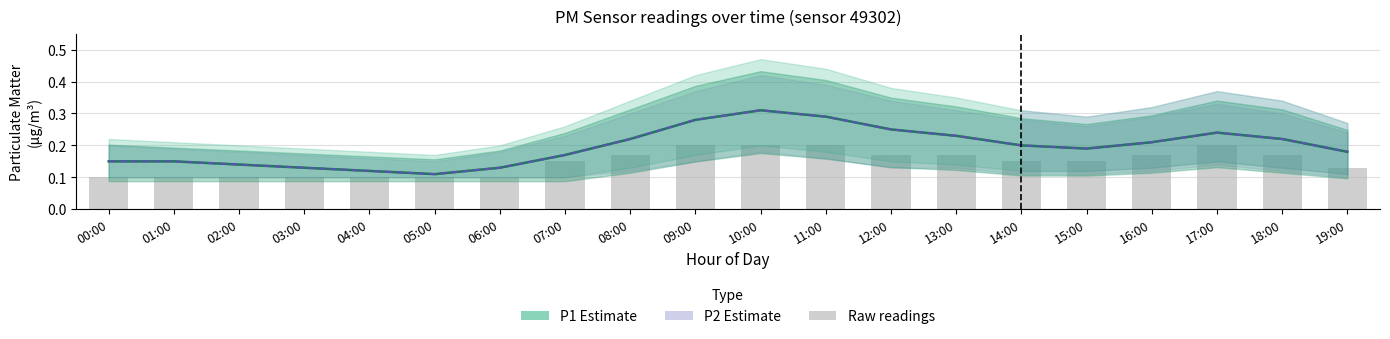

What is the minimum value for Raw P1 readings?

0.1